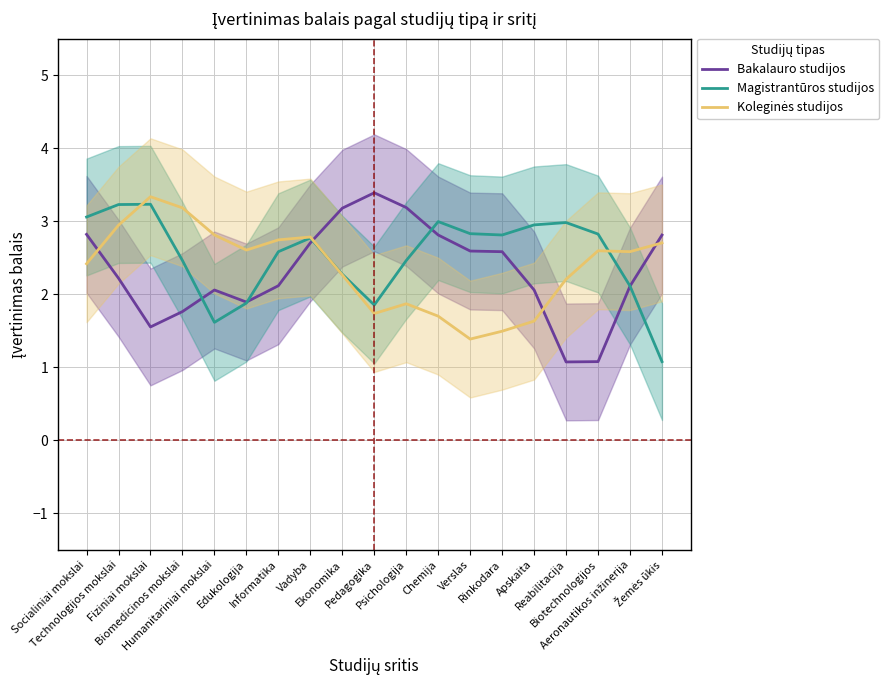

After their last crossing, which series has the higher values: Koleginės studijos or Magistrantūros studijos?

Koleginės studijos